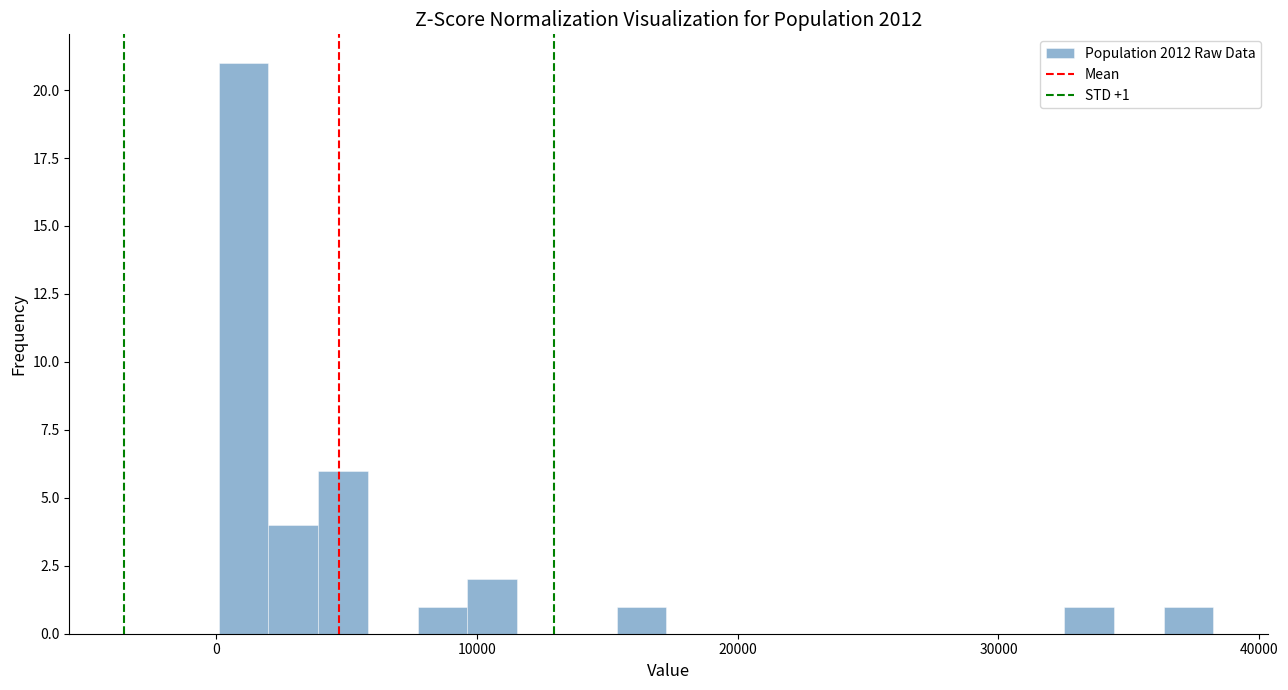

Around what value on the x-axis is the tallest bar? Give the approximate position of its centre, as read against the axis.

1000